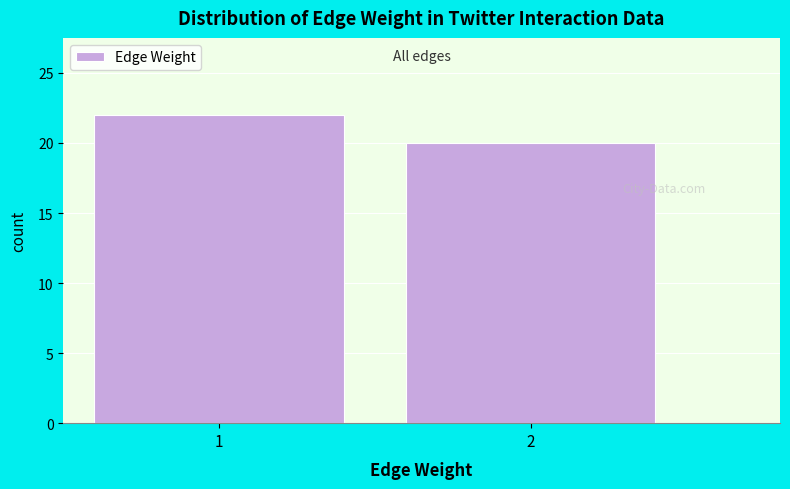

Reading left to right, list all the values displayed in this chart.

22	20